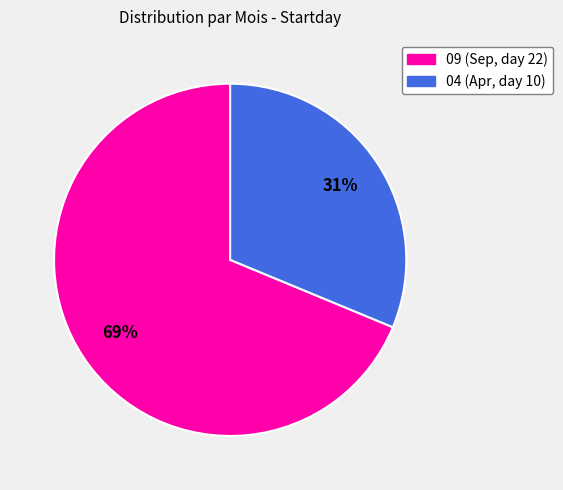

To the nearest percent, what is the average slice percentage?

50%